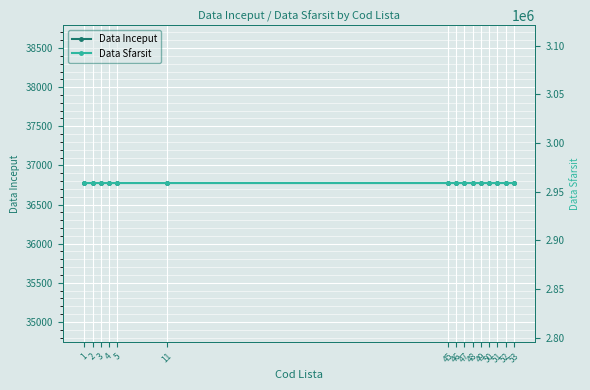

What are all the series names shown in the legend?

Data Inceput, Data Sfarsit